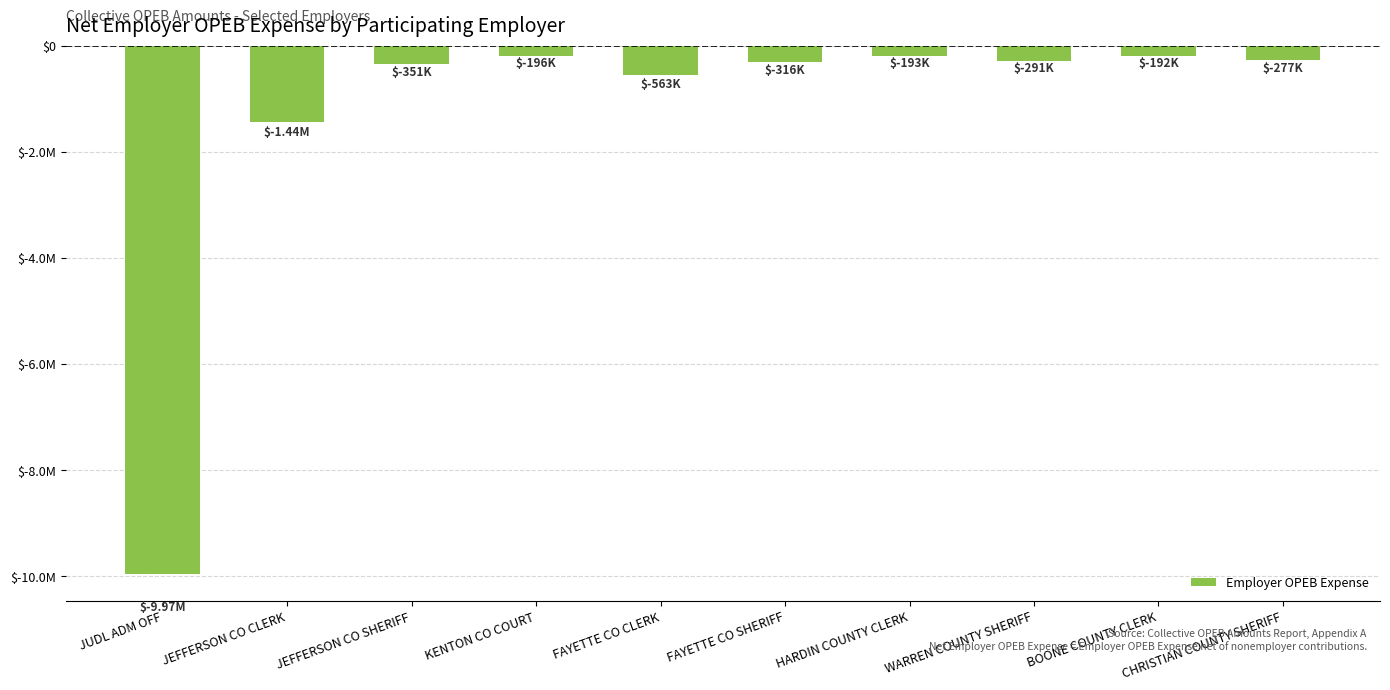

What is the label of the 5th bar from the right?

FAYETTE CO SHERIFF